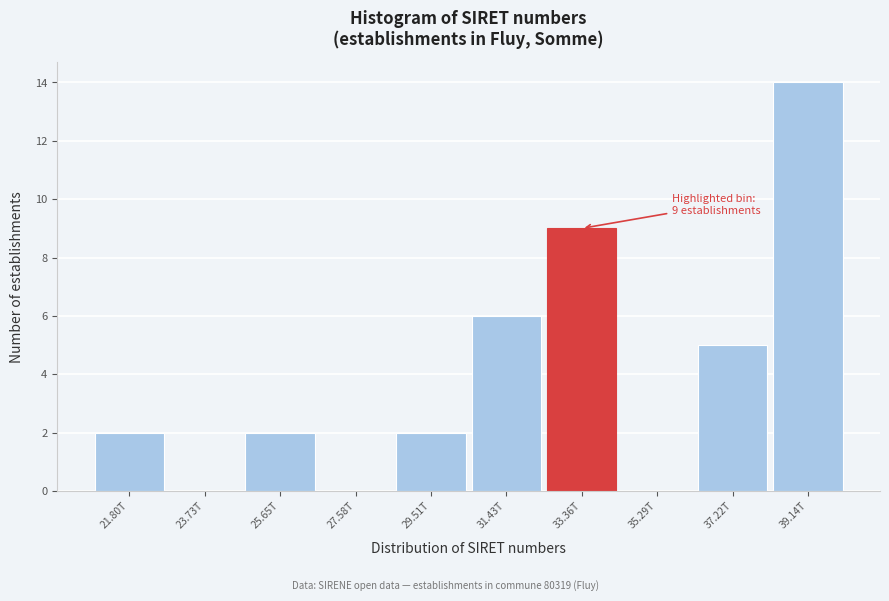

Reading right to left, list all the values displayed in this chart.

39.14T=14	37.22T=5	35.29T=0	33.36T=9	31.43T=6	29.51T=2	27.58T=0	25.65T=2	23.73T=0	21.80T=2